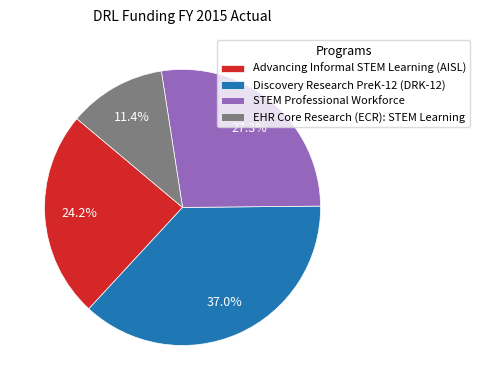

Does Discovery Research PreK-12 (DRK-12) account for over 50% of the chart?

No